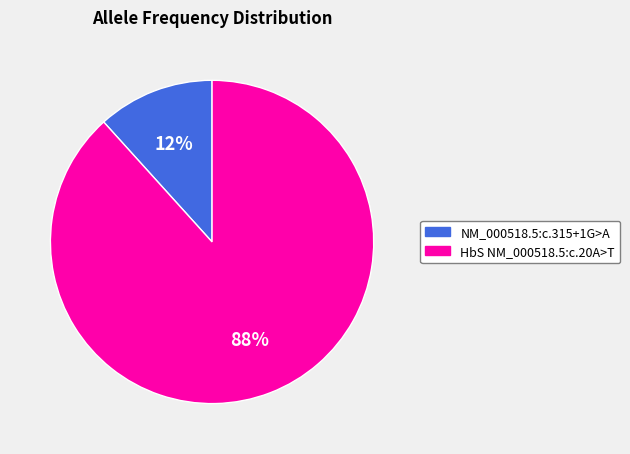

Between NM_000518.5:c.315+1G>A and HbS NM_000518.5:c.20A>T, which is larger?

HbS NM_000518.5:c.20A>T